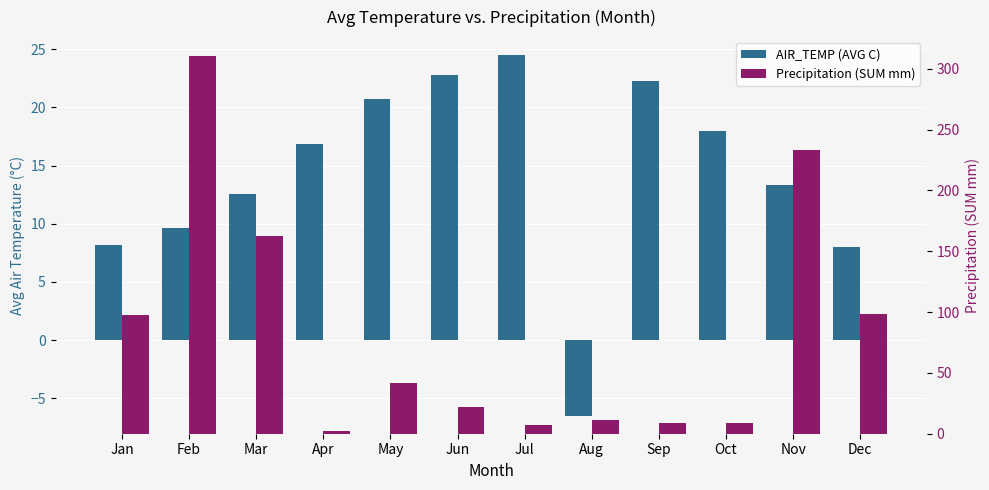

How many data points does each series have?

12